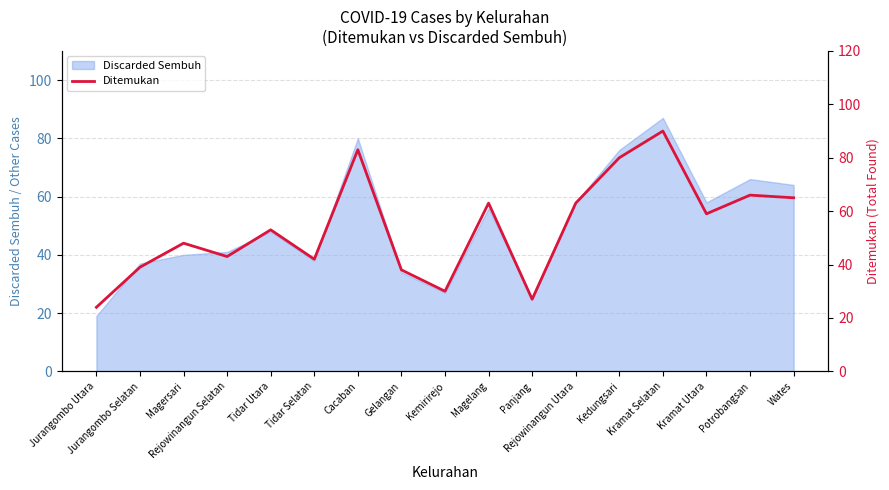

How many data points are above 53?

8